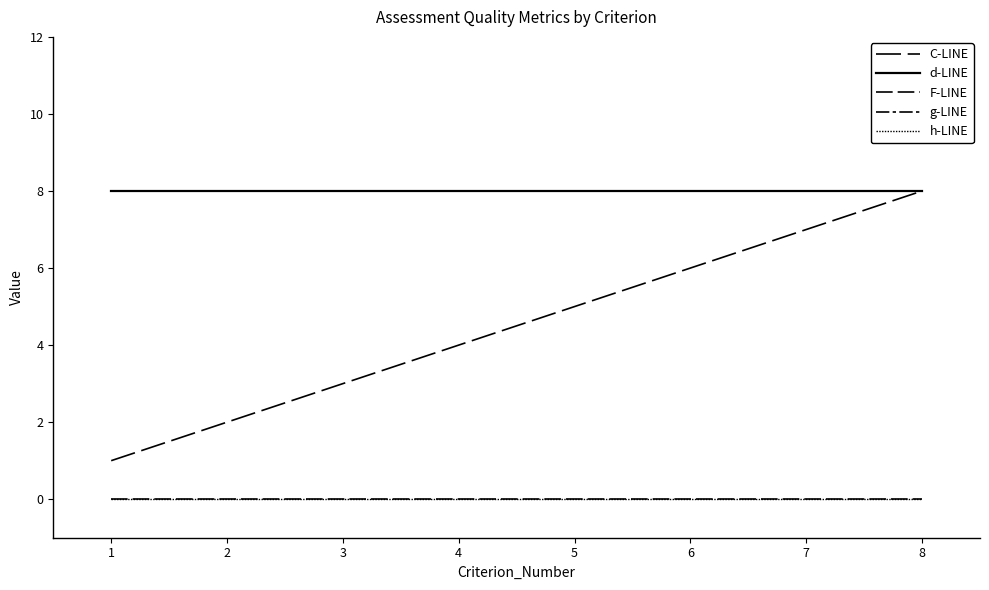

True or false: g-LINE and h-LINE intersect in this chart.

False